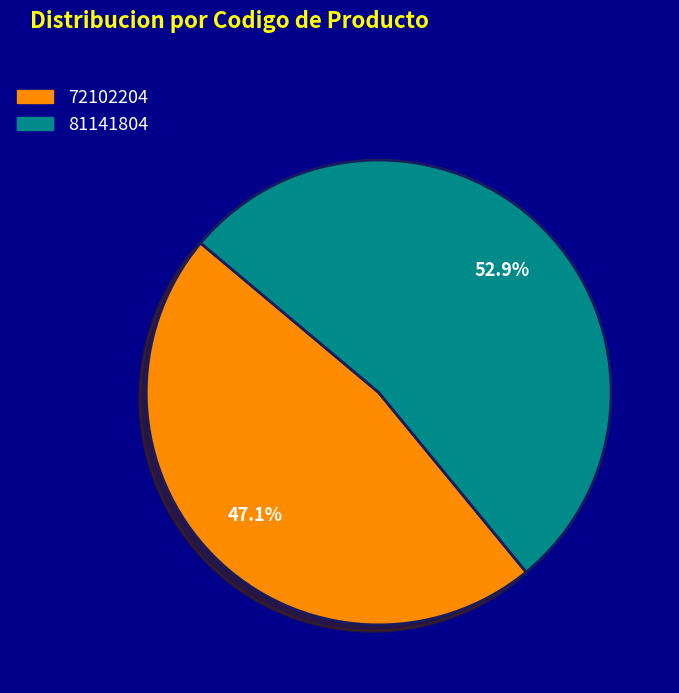

Between 81141804 and 72102204, which is larger?

81141804